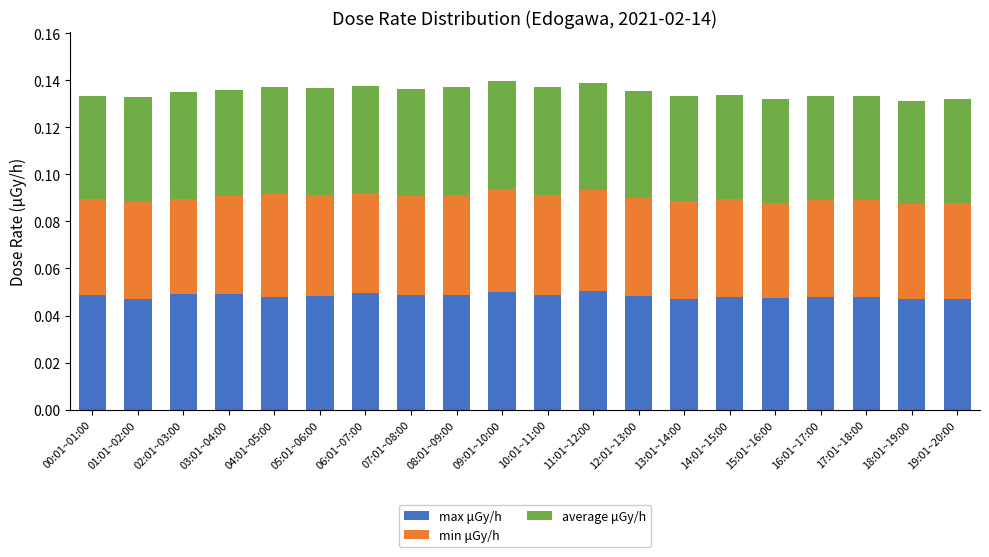

Is it true that max μGy/h equals 0.0 at 10:01~11:00?

False